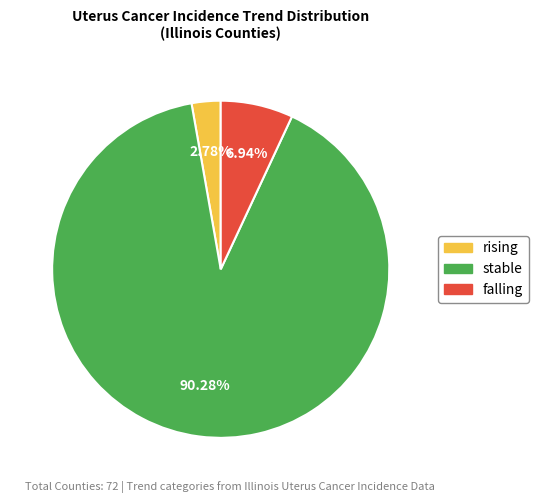

What is the ratio of the value at stable to the value at rising?

32.5